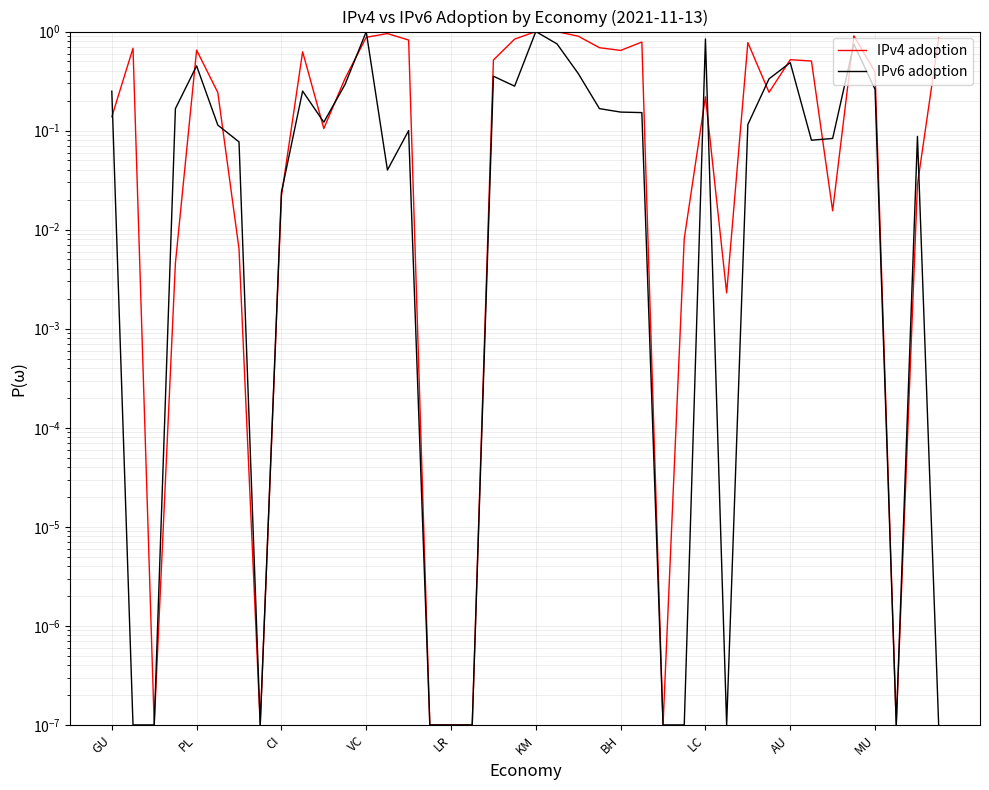

Reading left to right, list all the values displayed in this chart.

IPv4 adoption: 0.1	0.7	0.0	0.0	0.6	0.2	0.0	0.0	0.0	0.6	0.1	0.3	0.9	1.0	0.8	0.0	0.0	0.0	0.5	0.8	1.0	1.0	0.9	0.7	0.6	0.8	0.0	0.0	0.2	0.0	0.8	0.2	0.5	0.5	0.0	0.9	0.4	0.0	0.0	0.9
IPv6 adoption: 0.2	0.0	0.0	0.2	0.5	0.1	0.1	0.0	0.0	0.3	0.1	0.3	1.0	0.0	0.1	0.0	0.0	0.0	0.4	0.3	1.0	0.8	0.4	0.2	0.2	0.2	0.0	0.0	0.8	0.0	0.1	0.3	0.5	0.1	0.1	0.7	0.3	0.0	0.1	0.0